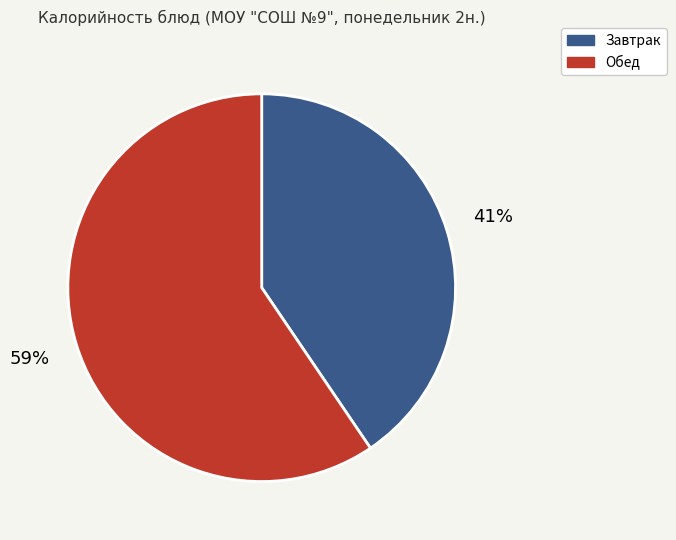

Is there a majority slice in this chart?

Yes